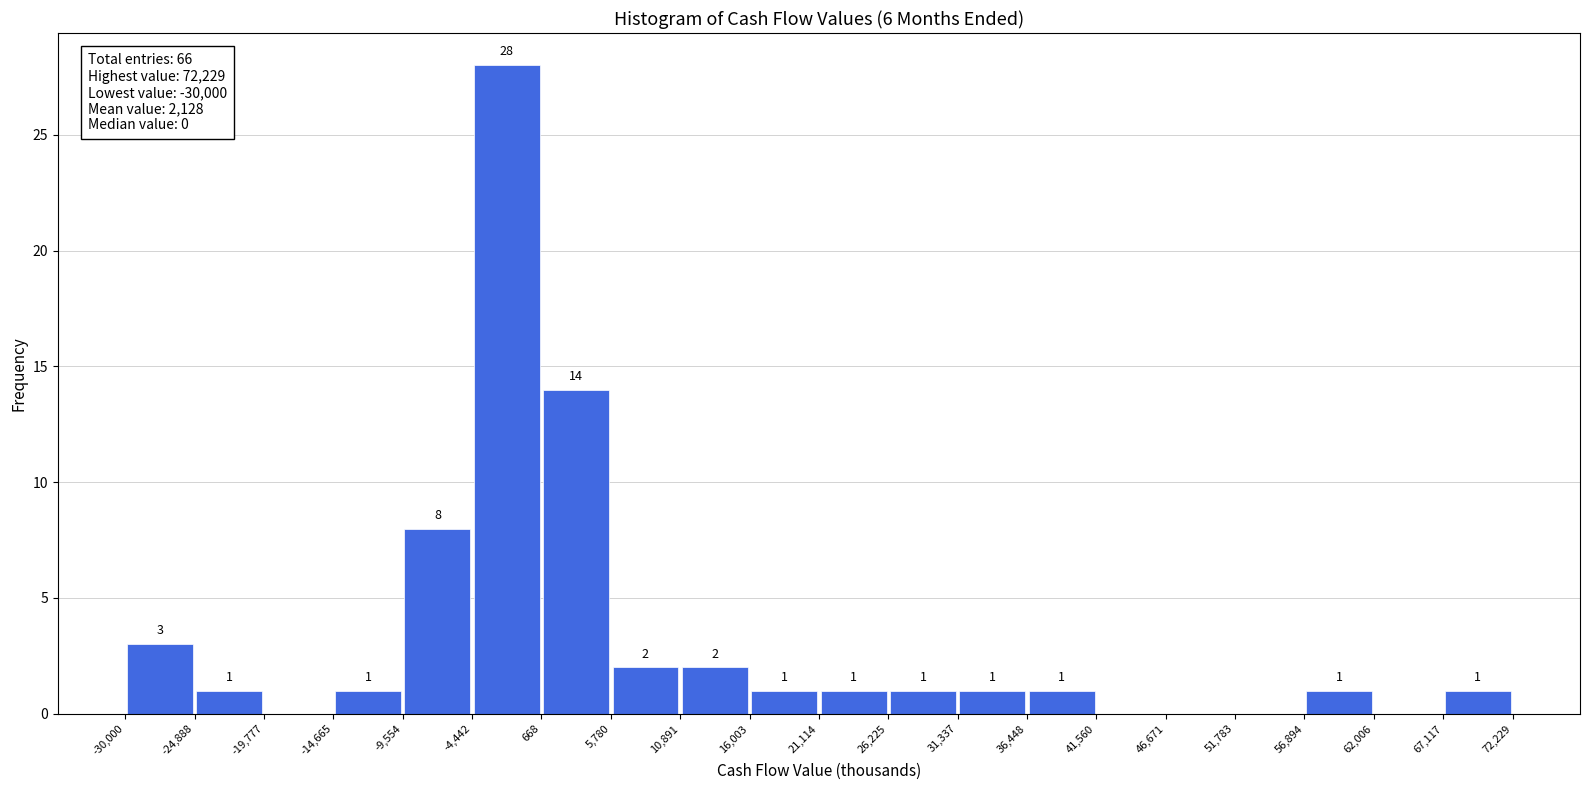

Over which range of the x-axis is the bar tallest?

-4,442 to 668